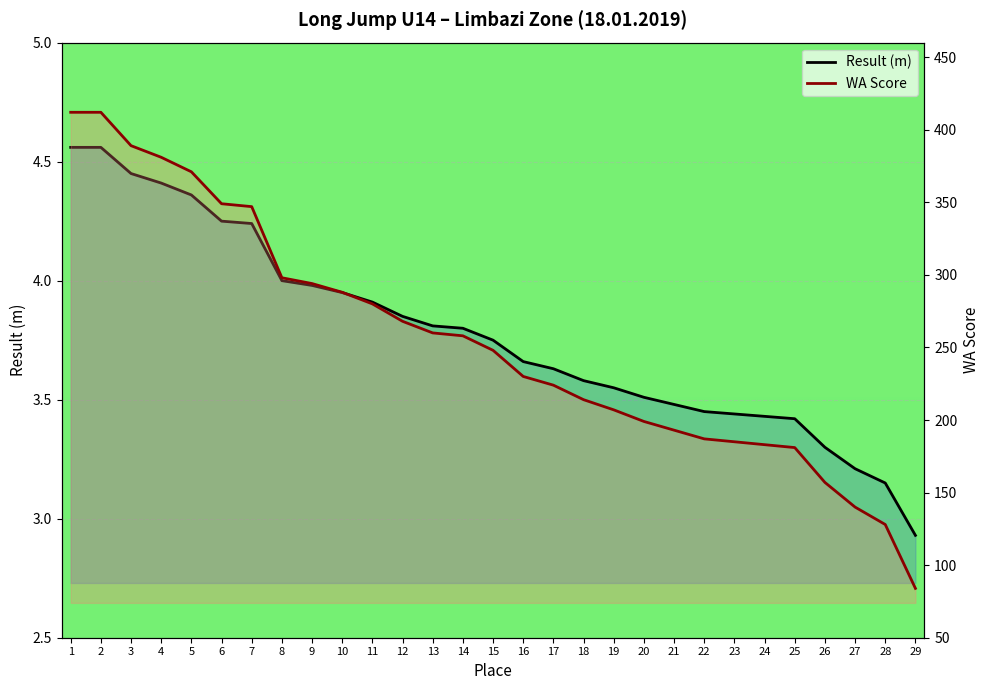

What is the value of the WA Score point at the 19th from the left?

207.0